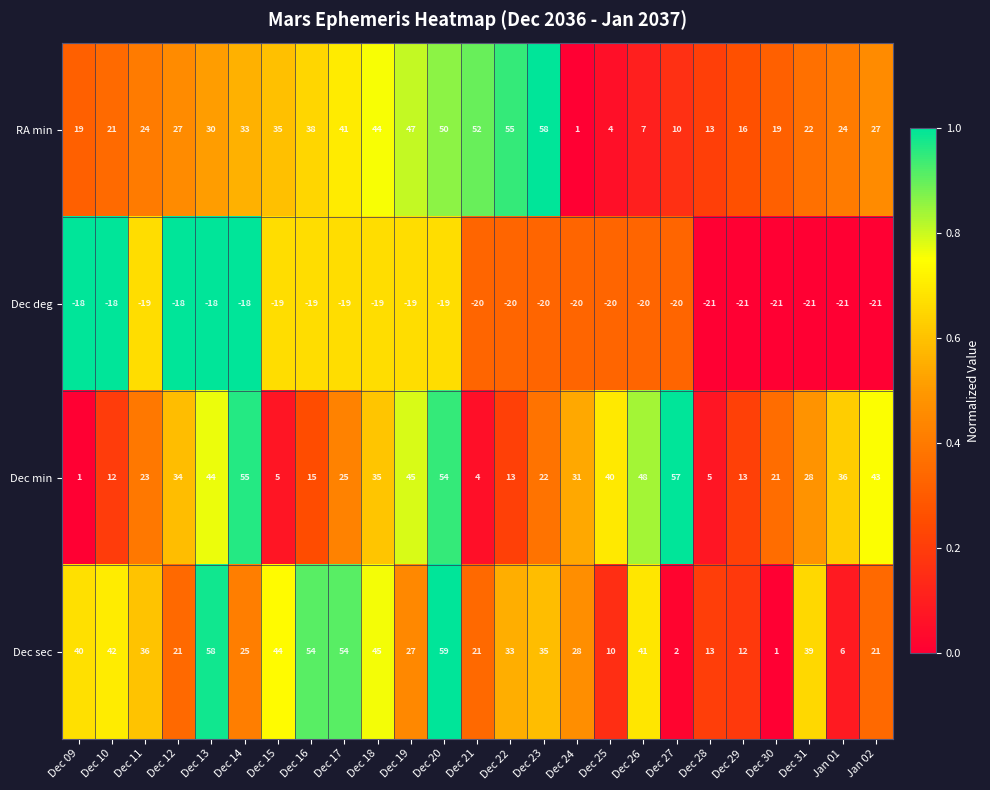

Which series has the largest range (max minus min)?

Dec sec